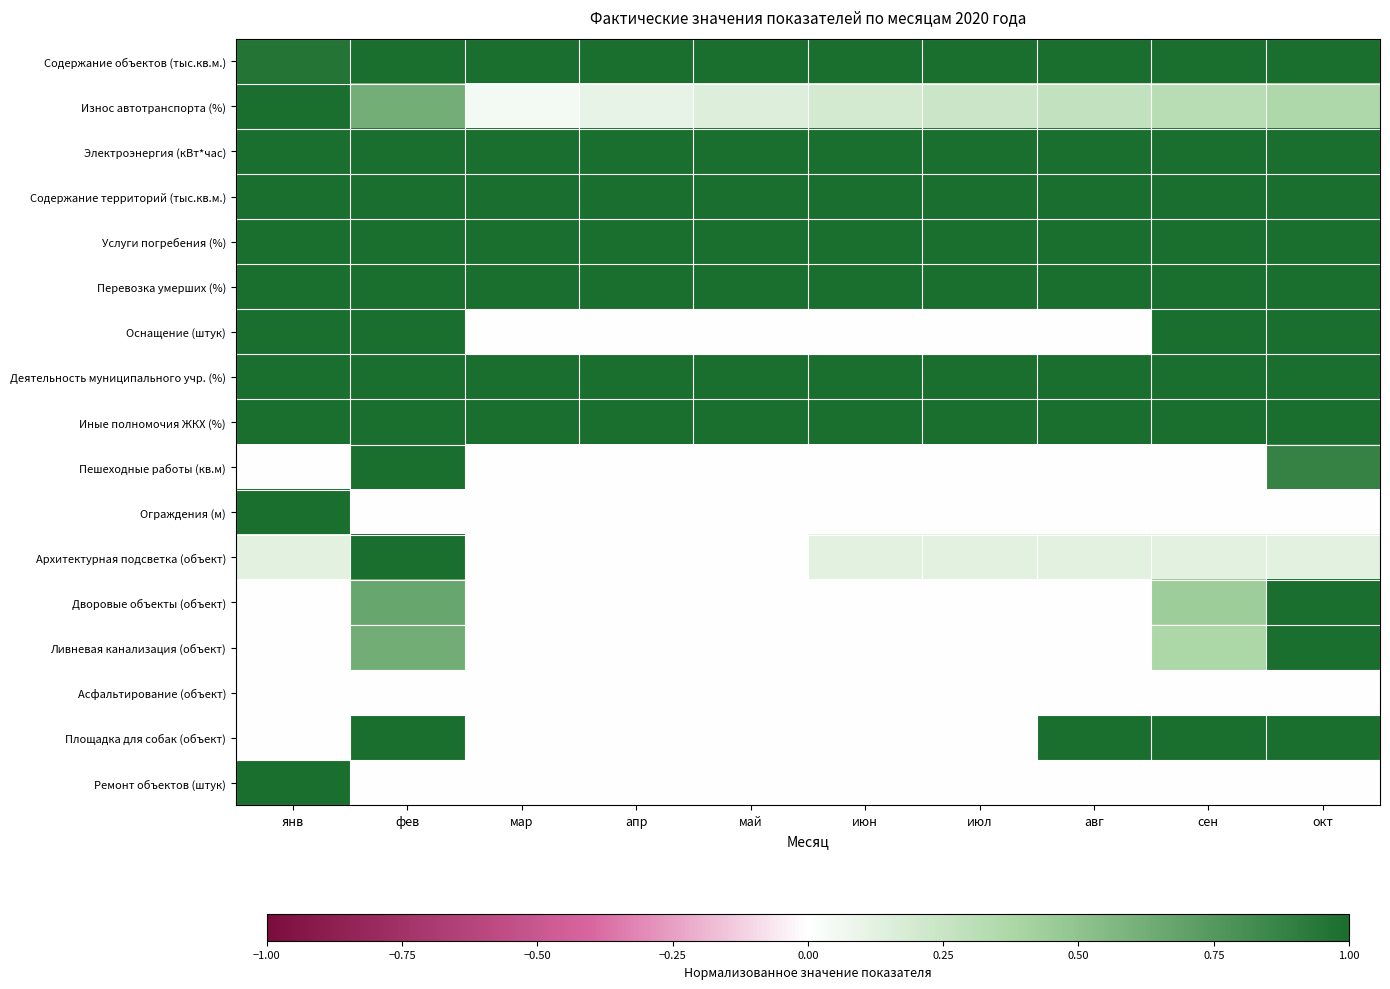

Rank the series by their maximum value, from highest to lowest.

Содержание объектов (тыс.кв.м.), Износ автотранспорта (%), Электроэнергия (кВт*час), Содержание территорий (тыс.кв.м.), Услуги погребения (%), Перевозка умерших (%), Оснащение (штук), Деятельность муниципального учр. (%), Иные полномочия ЖКХ (%), Пешеходные работы (кв.м), Ограждения (м), Архитектурная подсветка (объект), Дворовые объекты (объект), Ливневая канализация (объект), Площадка для собак (объект), Ремонт объектов (штук), Асфальтирование (объект)